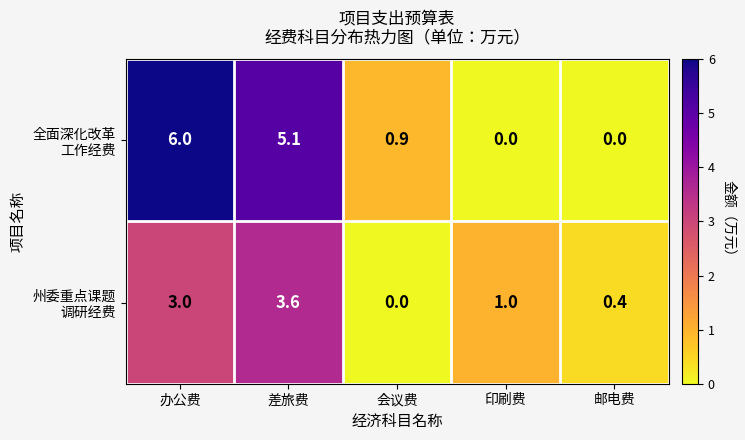

At which category is the sum across all series the highest?

办公费